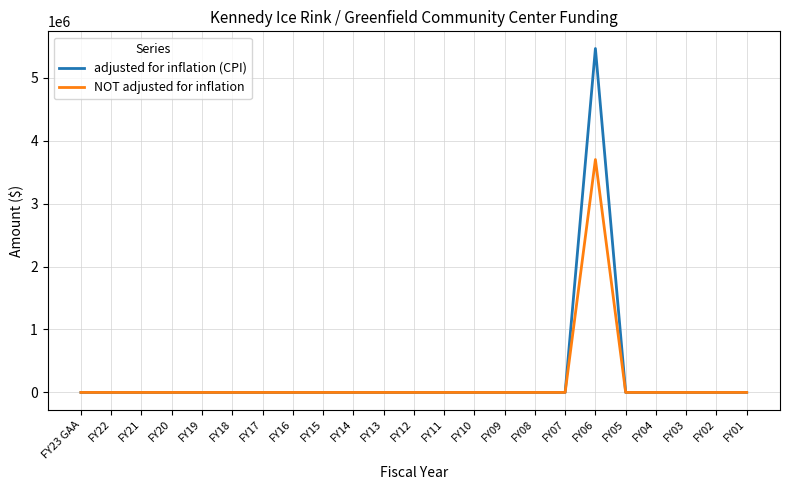

Rank the series by their maximum value, from lowest to highest.

NOT adjusted for inflation, adjusted for inflation (CPI)